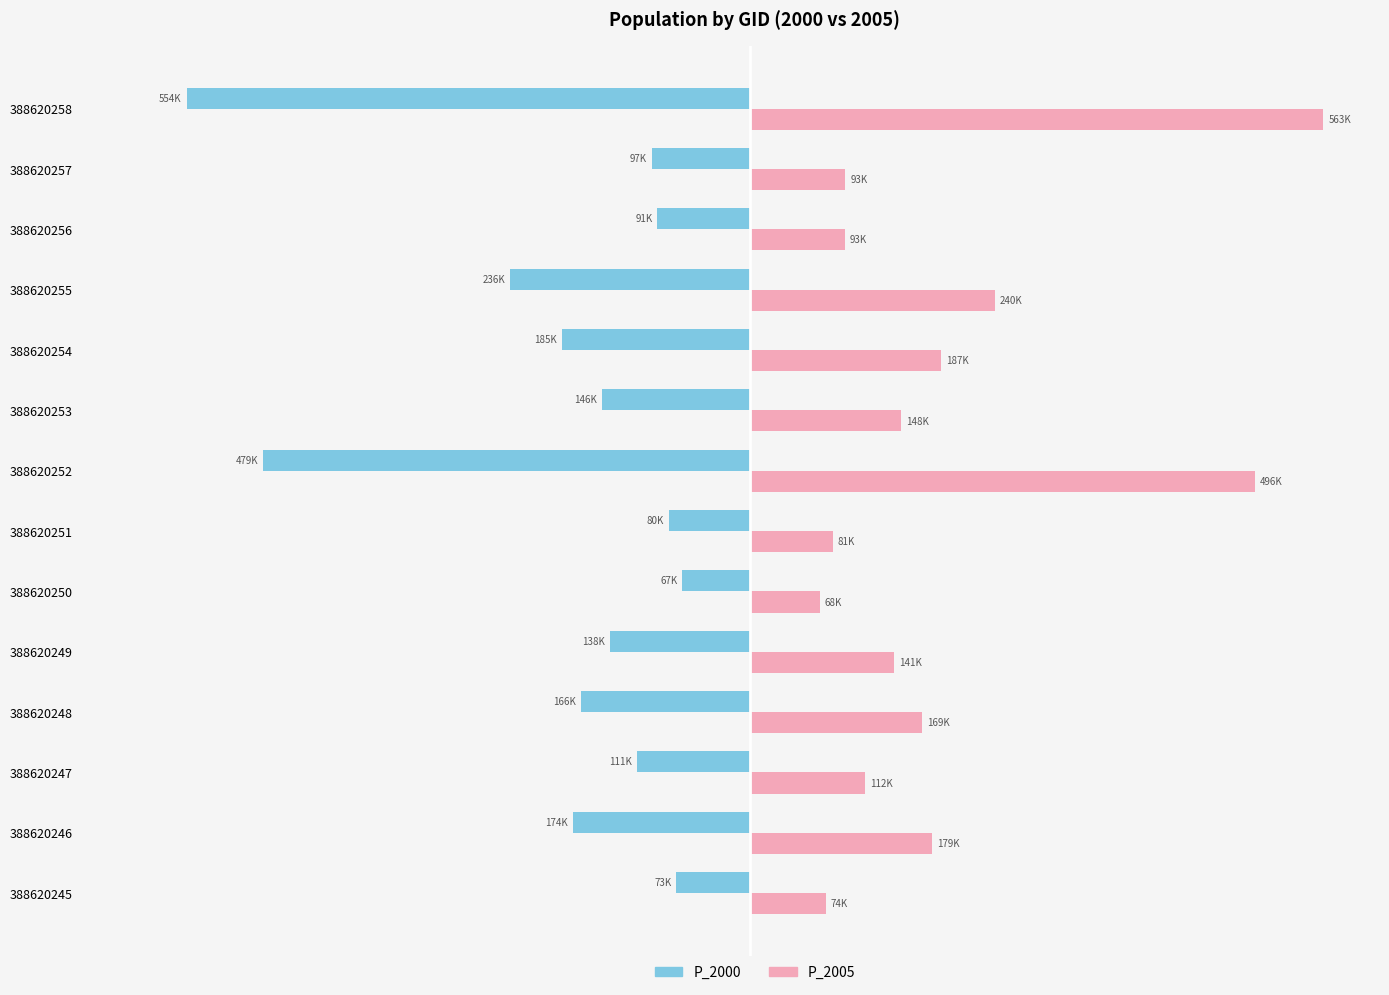

What are all the series names shown in the legend?

P_2000, P_2005